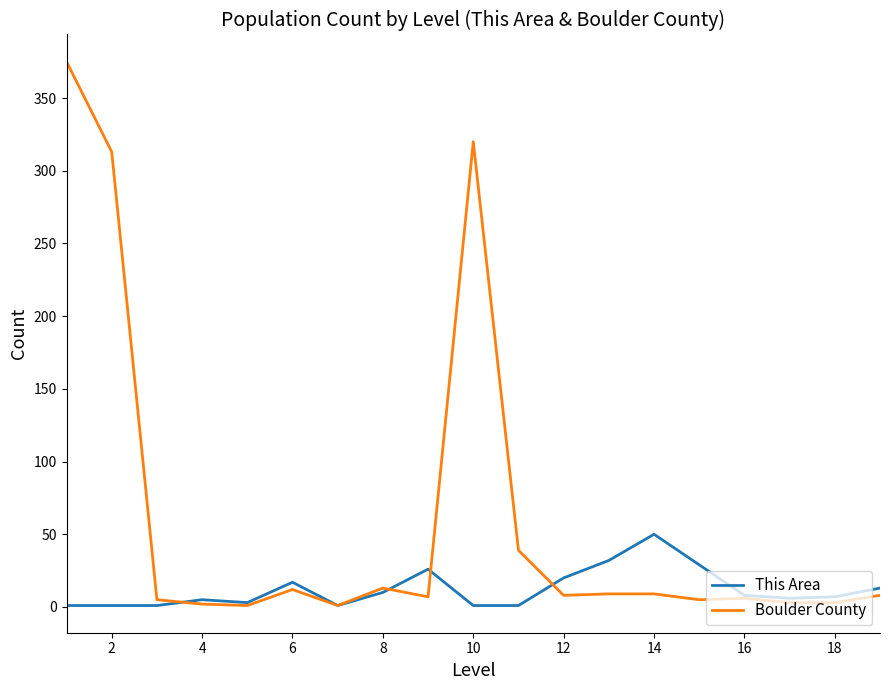

What is the highest value of the Boulder County series?

375